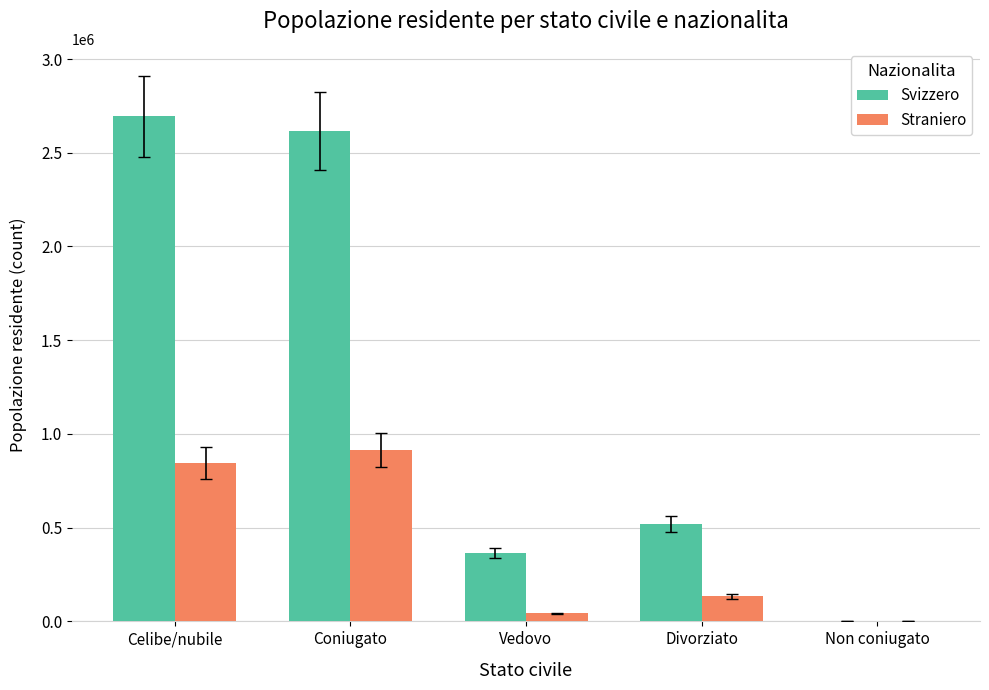

What are all the series names shown in the legend?

Svizzero, Straniero